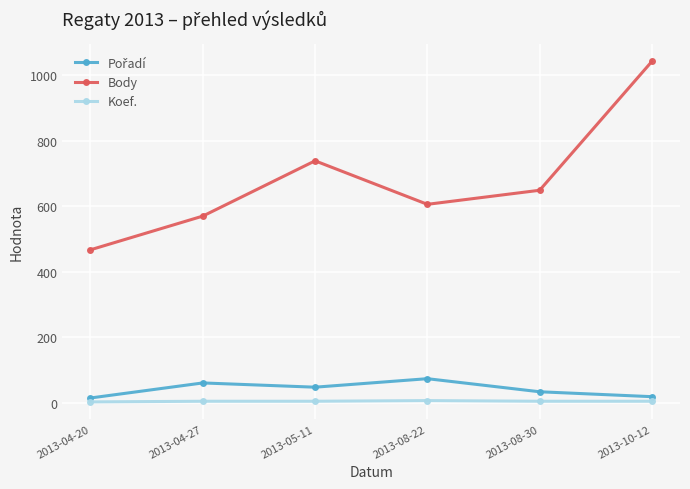

What is the average value of the Koef. series?

4